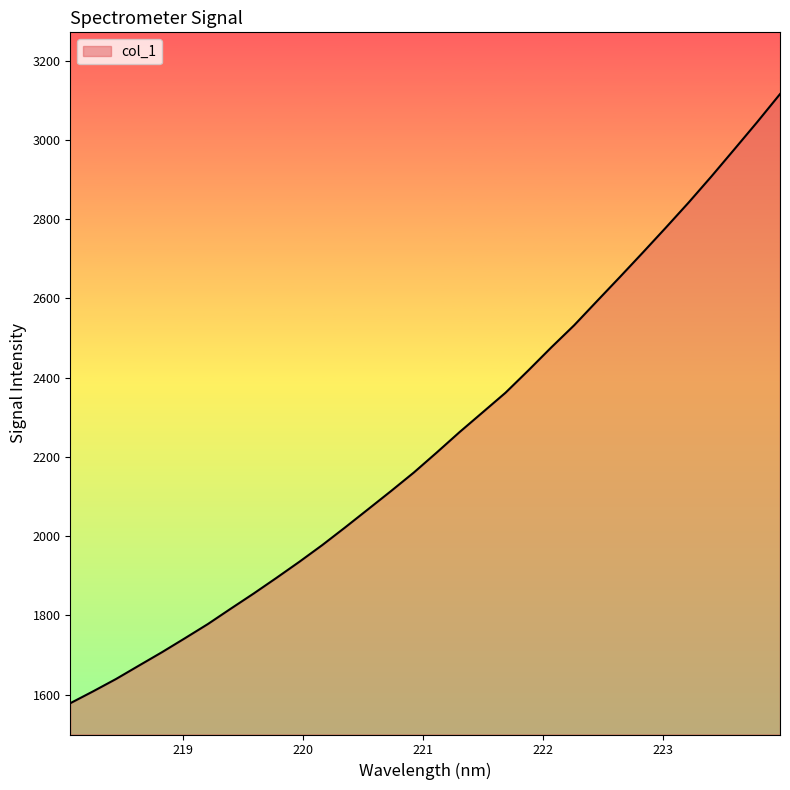

What is the difference between the maximum and minimum values?

1536.8